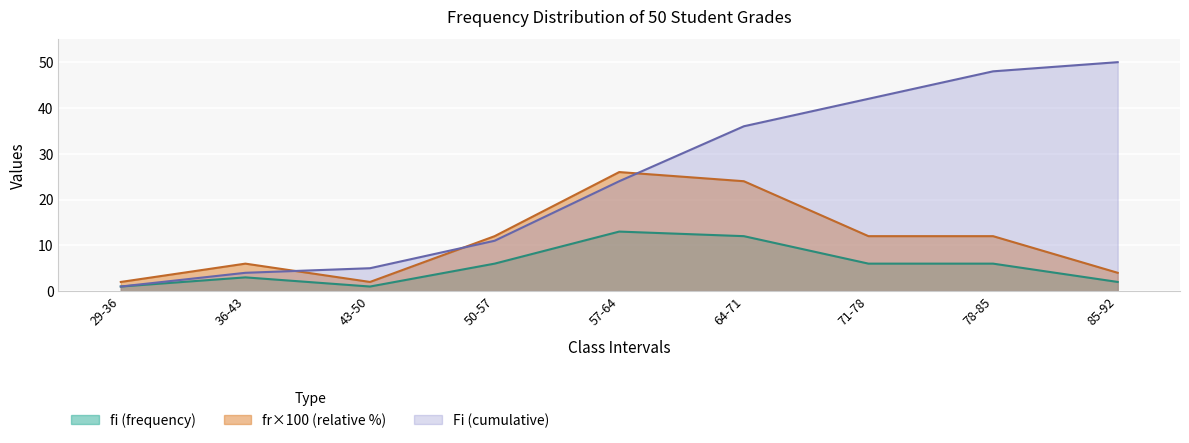

Reading left to right, transcribe all the data shown in this chart.

fi (frequency): 1	3	1	6	13	12	6	6	2
Fi (cumulative): 1	4	5	11	24	36	42	48	50
fr (relative): 2	6	2	12	26	24	12	12	4